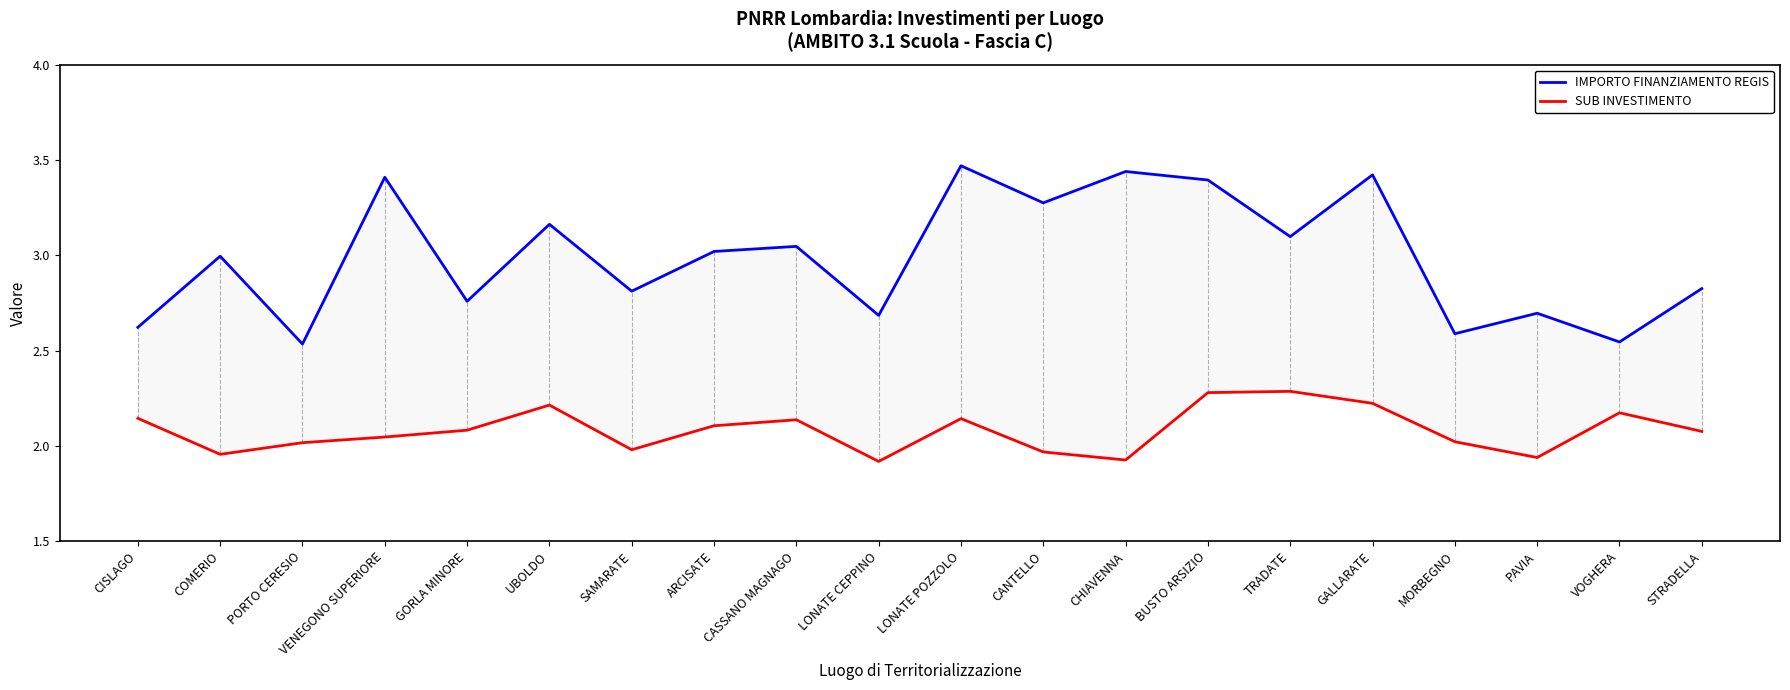

Reading left to right, transcribe all the data shown in this chart.

IMPORTO FINANZIAMENTO REGIS: 2.6	3.0	2.5	3.4	2.8	3.2	2.8	3.0	3.0	2.7	3.5	3.3	3.4	3.4	3.1	3.4	2.6	2.7	2.5	2.8
SUB INVESTIMENTO: 2.1	2.0	2.0	2.0	2.1	2.2	2.0	2.1	2.1	1.9	2.1	2.0	1.9	2.3	2.3	2.2	2.0	1.9	2.2	2.1